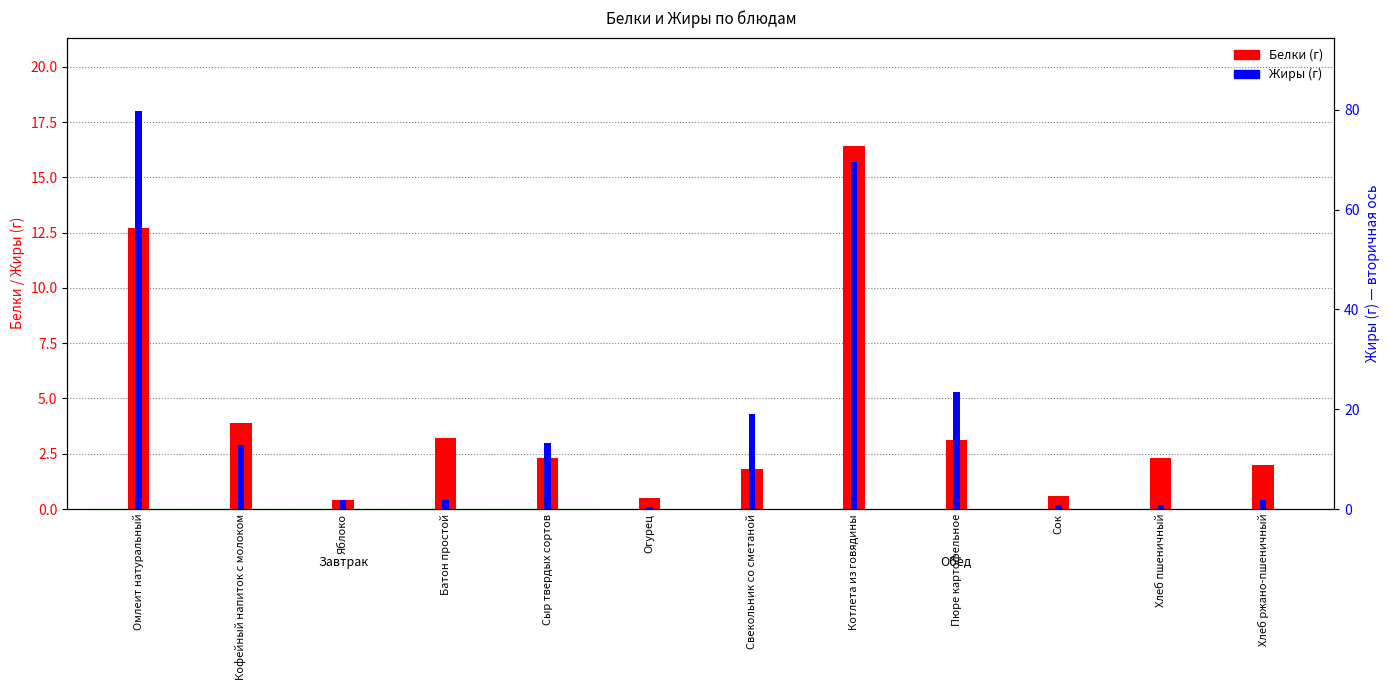

What is the average value of the Жиры series?

4.2